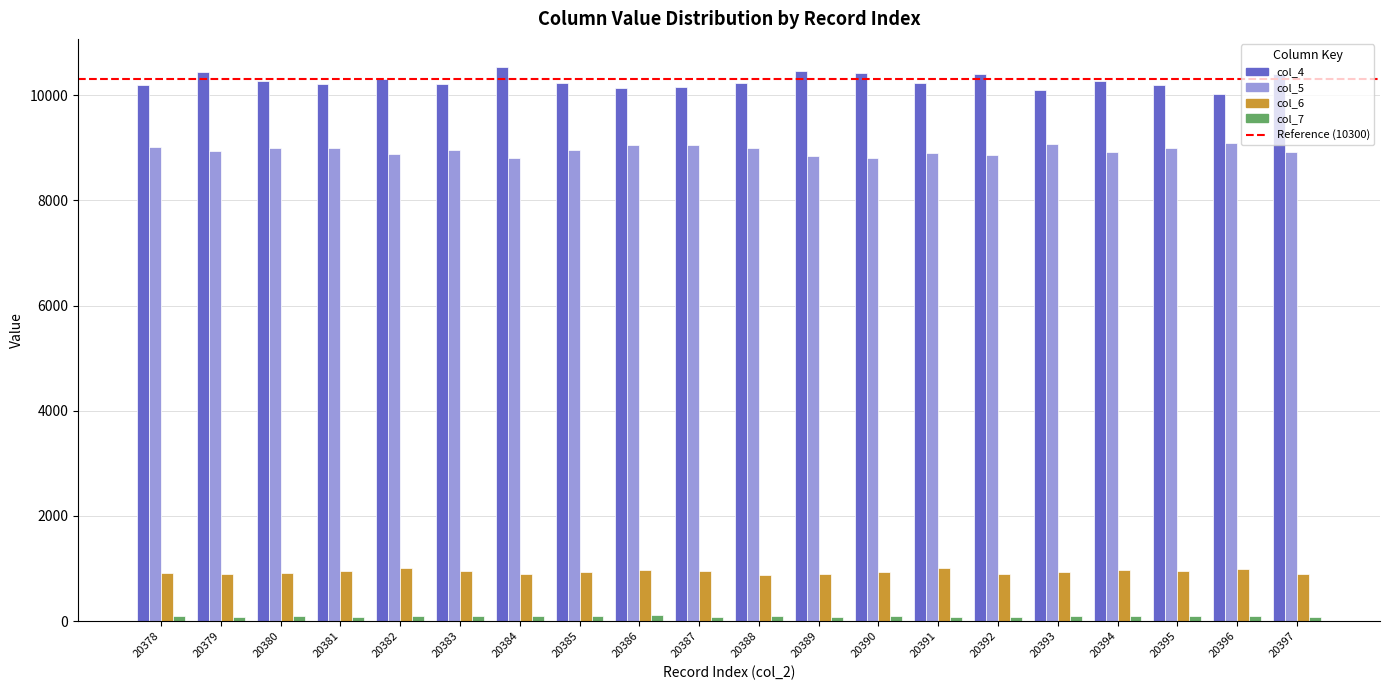

At which label does col_5 first exceed 8961?

20378